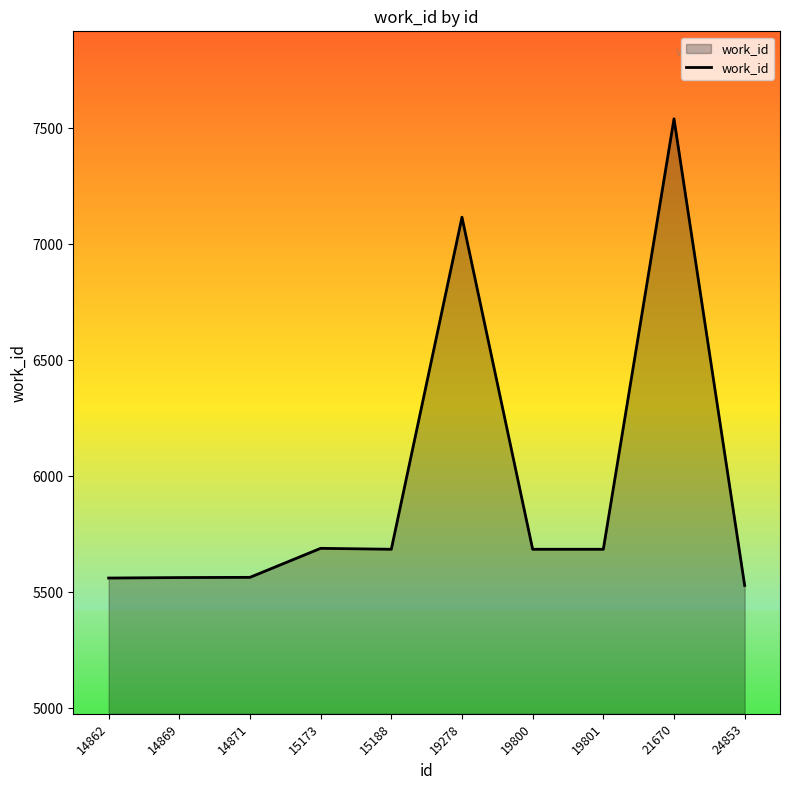

At which category does the chart reach its minimum across all series?

24853